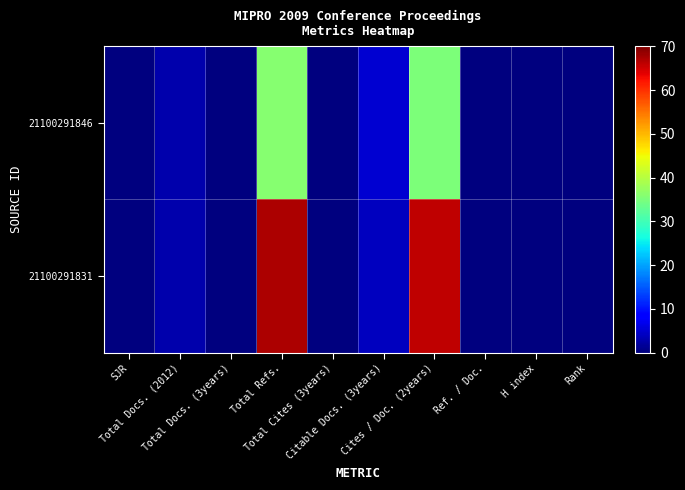

List the series in order of their peak value, lowest first.

21100291846, 21100291831